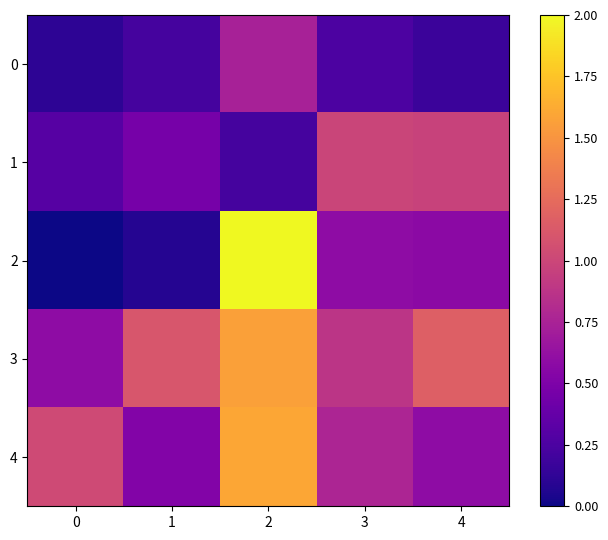

Between 3 and 0, which is larger?

3